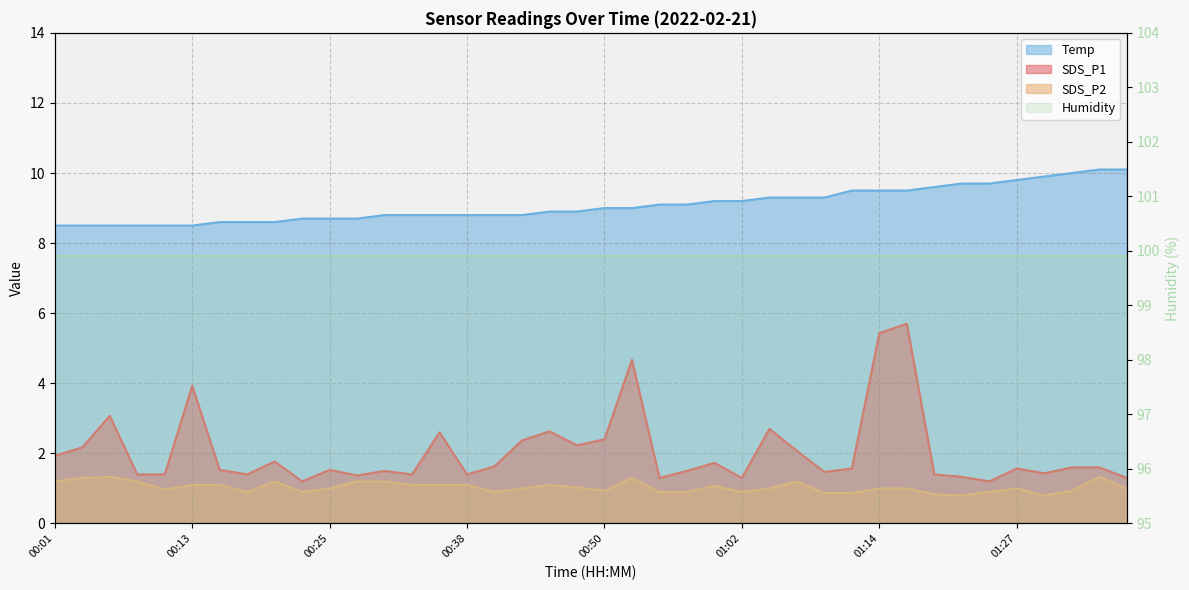

At which label does Temp reach its peak?

01:34